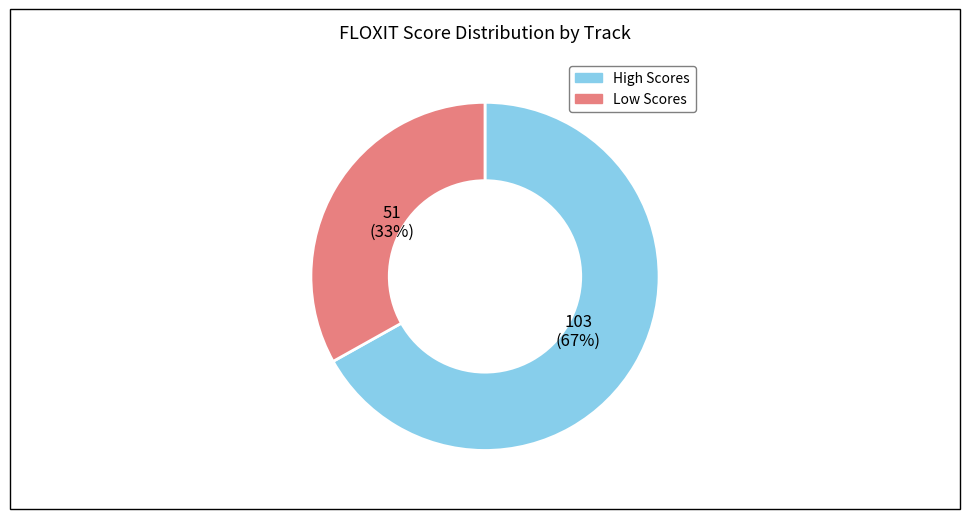

To the nearest percent, what is the average slice percentage?

50%